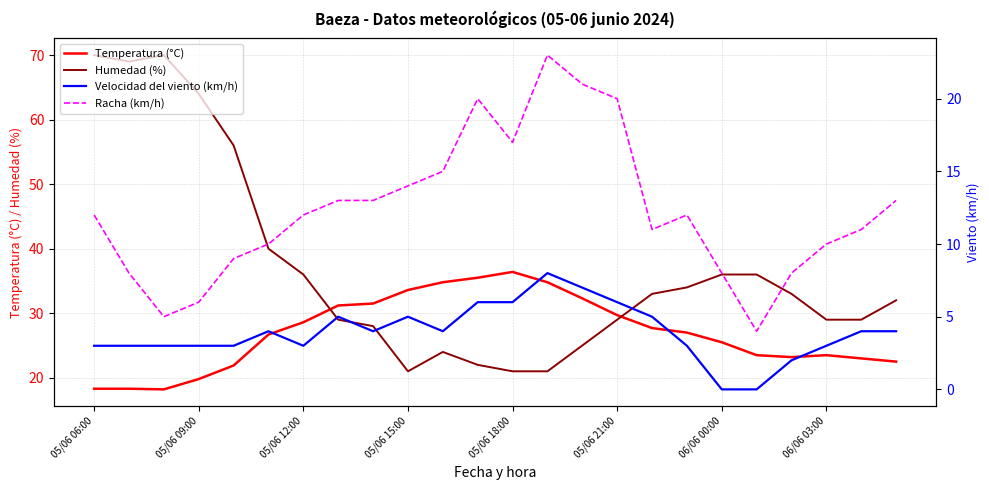

Which series has the largest total across all categories?

Humedad (%)